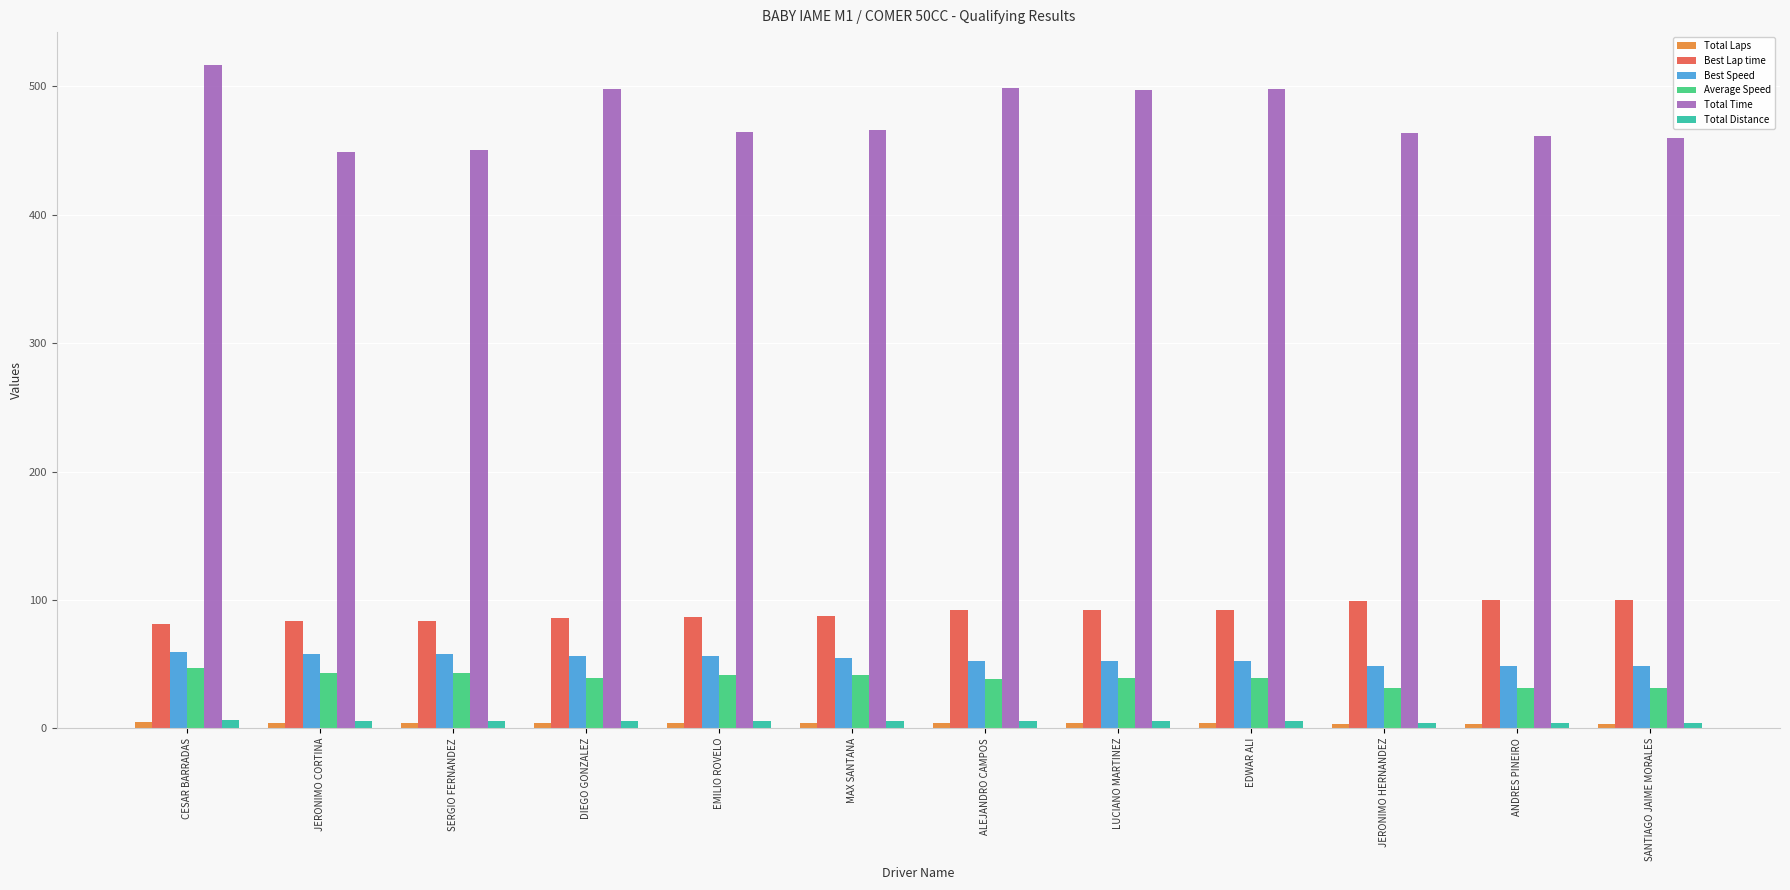

Is it true that Average Speed equals 19.8 at ALEJANDRO CAMPOS?

False